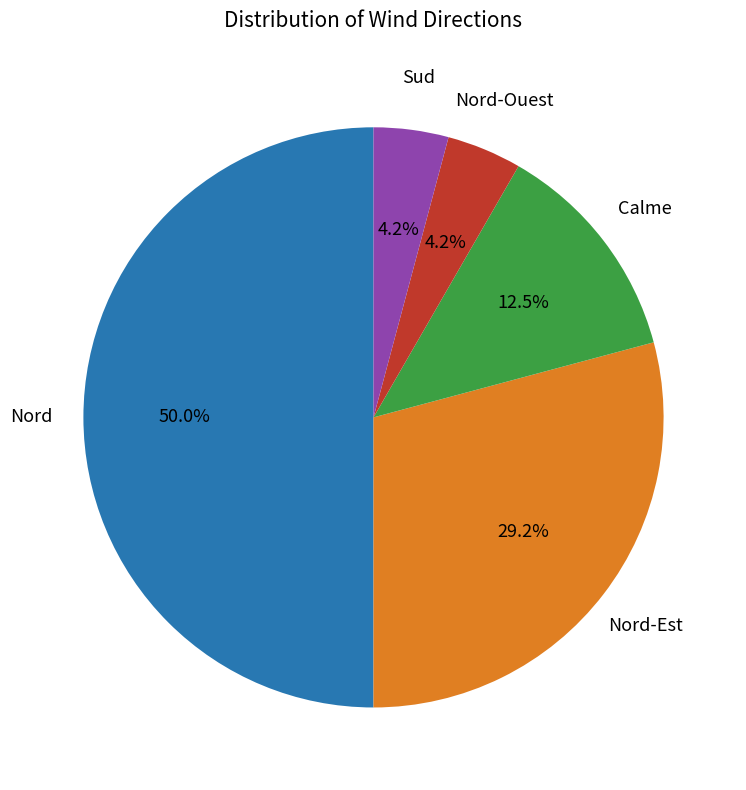

How many segments does this pie chart have?

5